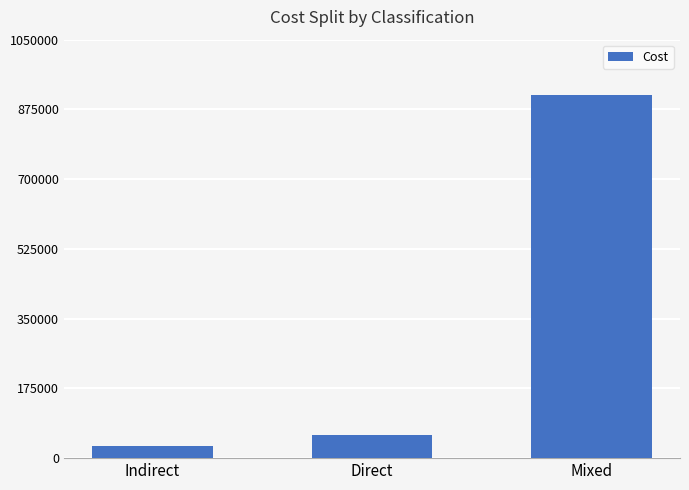

What is the smallest value displayed?

31000